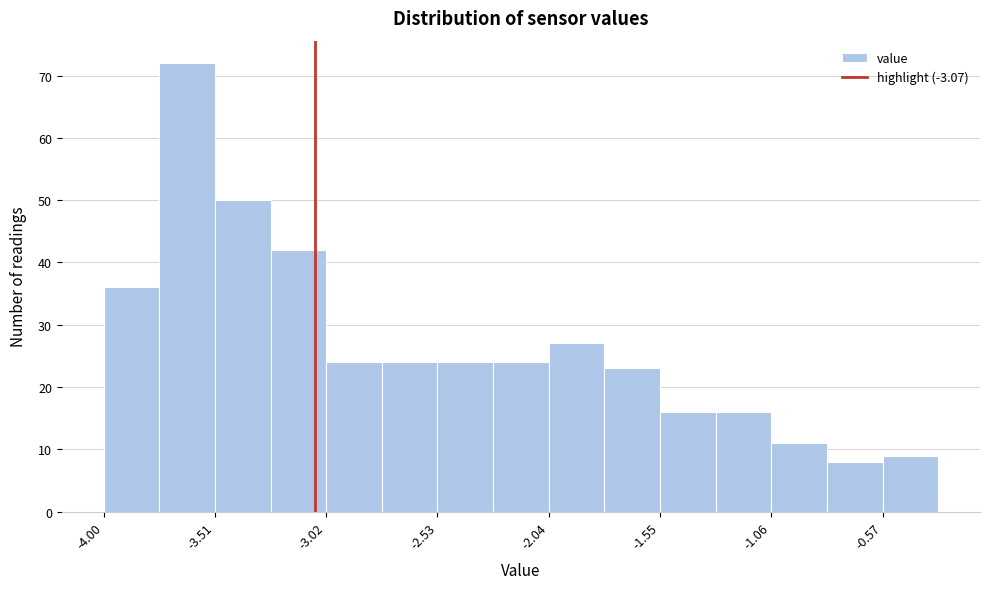

Reading left to right, list every bar in this chart as the range it spans on the x-axis followed by its height. Neither the bar edges nor the heights are printed on the chart, so give them approximately, as read against the axes.

-4.00 to -3.75: 36
-3.75 to -3.50: 72
-3.50 to -3.25: 50
-3.25 to -3.00: 42
-3.00 to -2.80: 24
-2.80 to -2.55: 24
-2.55 to -2.30: 24
-2.30 to -2.05: 24
-2.05 to -1.80: 27
-1.80 to -1.55: 23
-1.55 to -1.30: 16
-1.30 to -1.05: 16
-1.05 to -0.80: 11
-0.80 to -0.55: 8
-0.55 to -0.35: 9